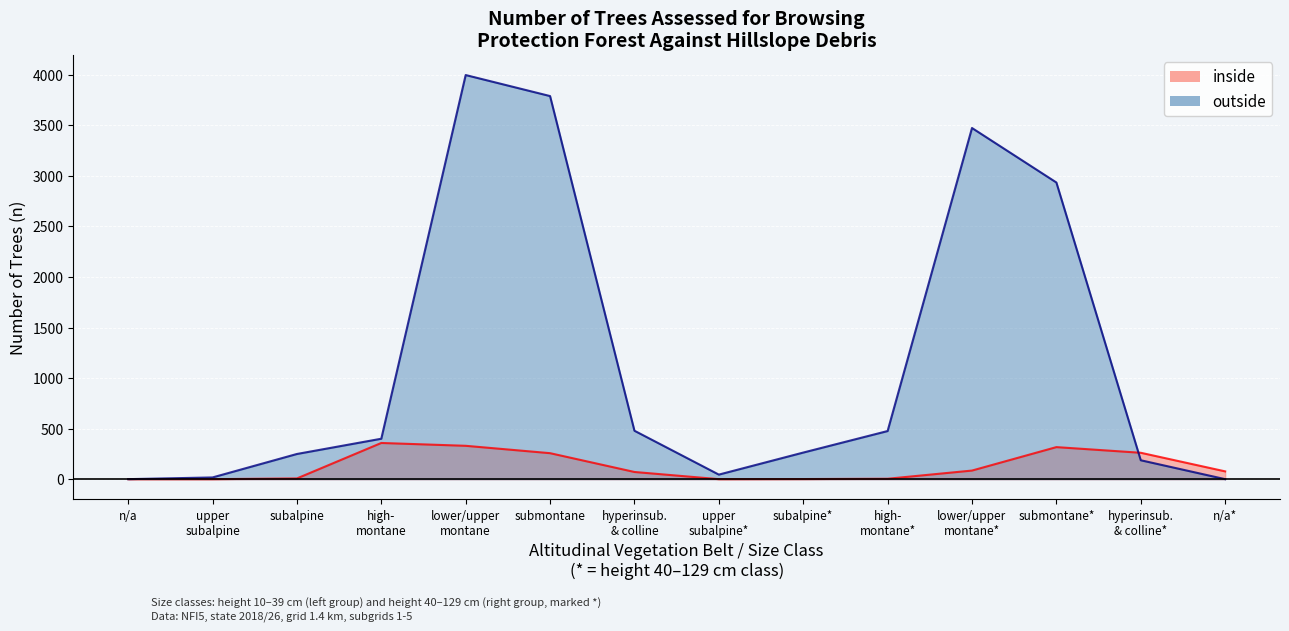

What position from the left is upper subalpine*?

8